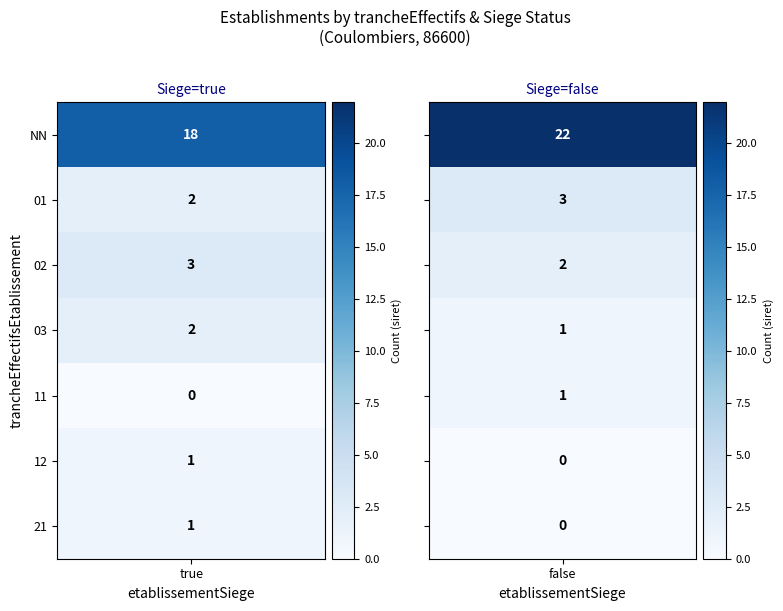

Reading left to right, extract all data points from this chart.

18	22	2	3	3	2	2	1	0	1	1	0	1	0